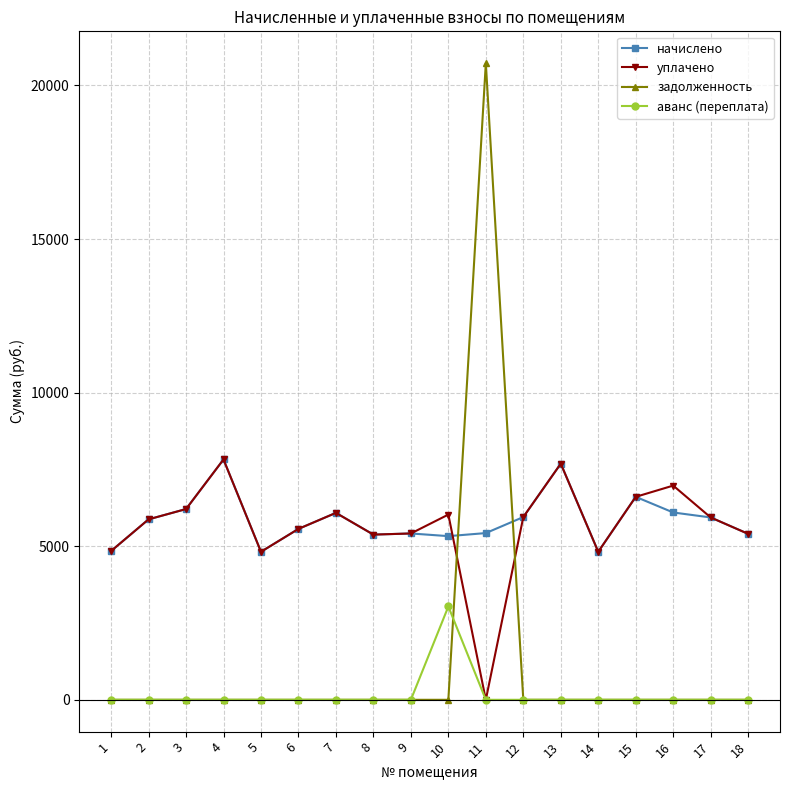

After their last crossing, which series has the higher values: задолженность or начислено?

начислено